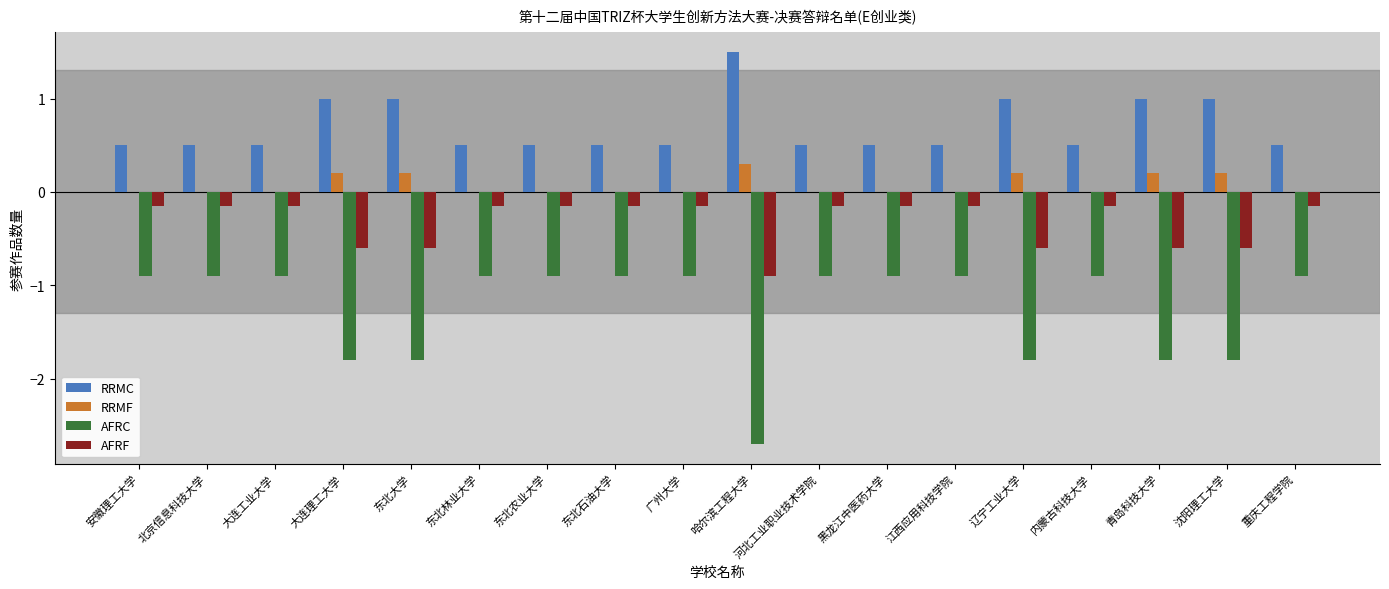

Read the AFRF value at 沈阳理工大学.

-0.6